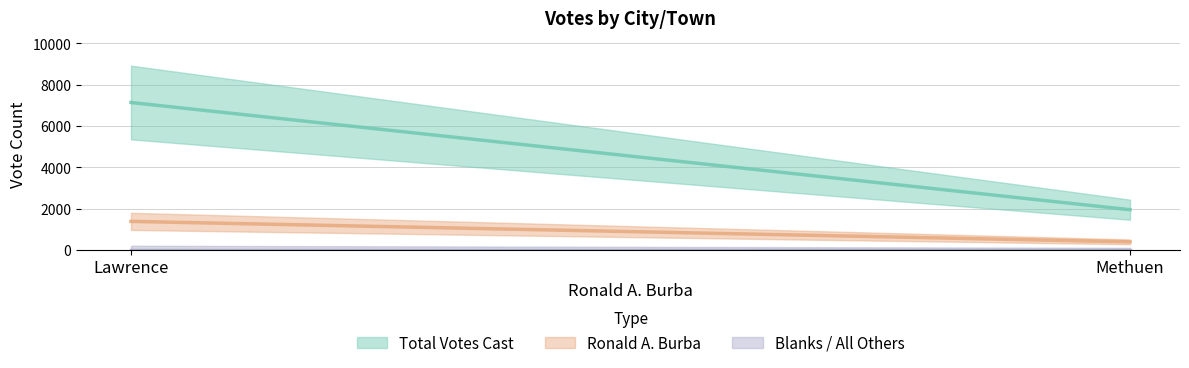

Between Methuen and Lawrence, which is larger?

Lawrence